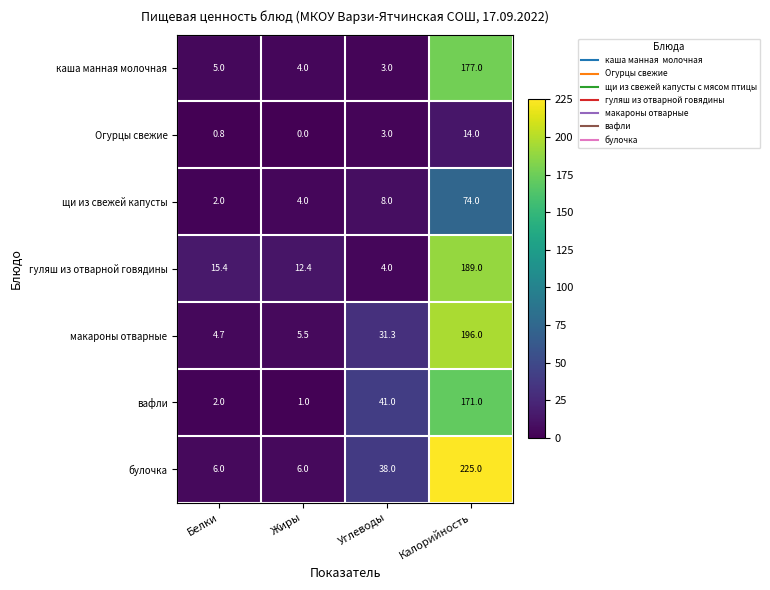

At which category does the chart reach its minimum across all series?

Жиры